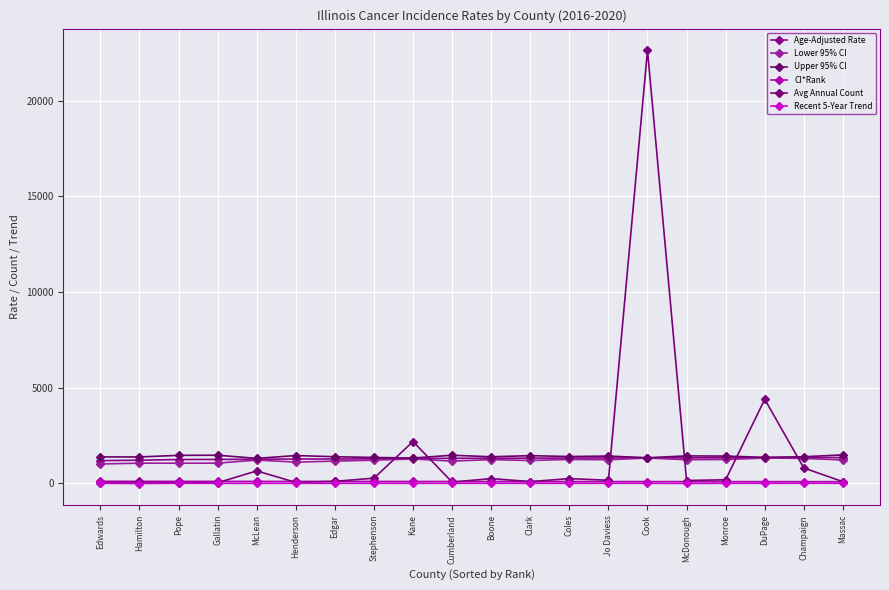

What is the lowest value of the Avg Annual Count series?

30.0